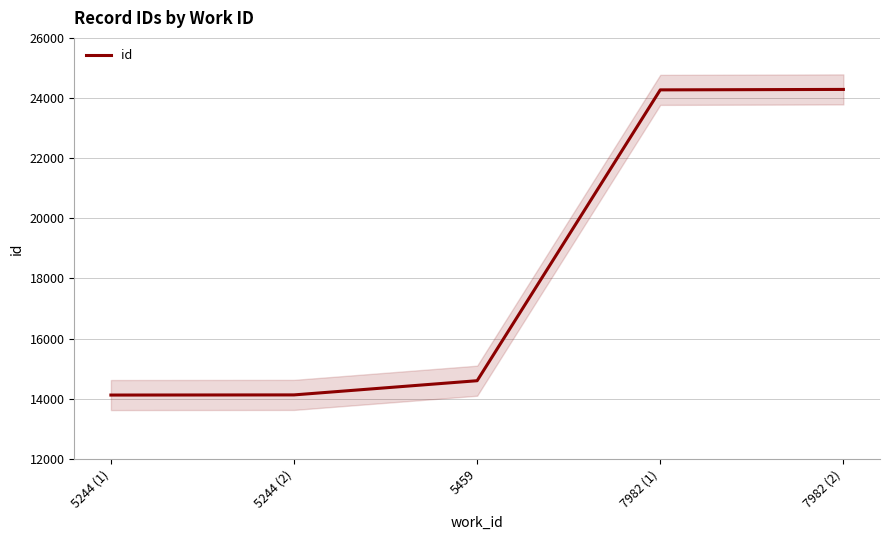

At which label does the data first exceed 14598?

7982 (1)